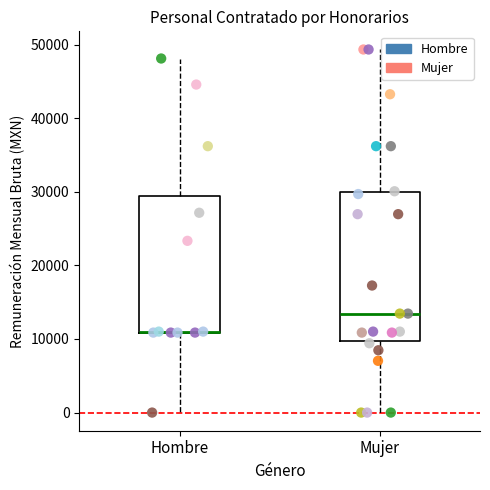

What are all the series names shown in the legend?

Hombre, Mujer